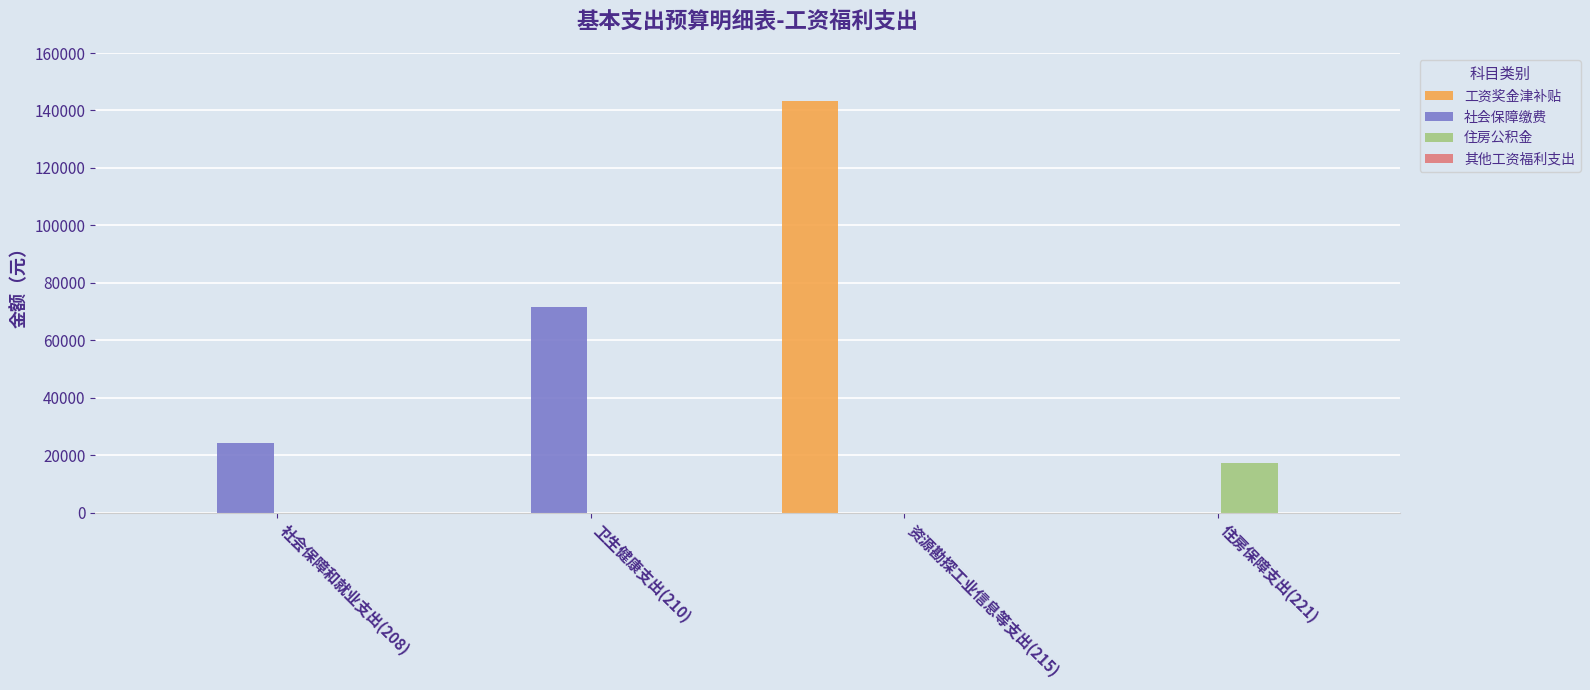

Is the value of 社会保障缴费 at 资源勘探工业信息等支出(215) greater than the value of 住房公积金 at 住房保障支出(221)?

No